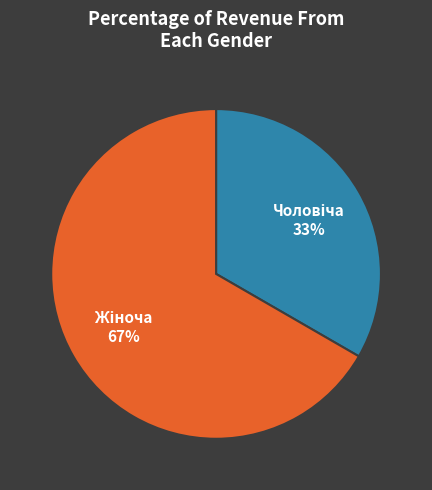

Is there any slice that represents more than half of the pie?

Yes